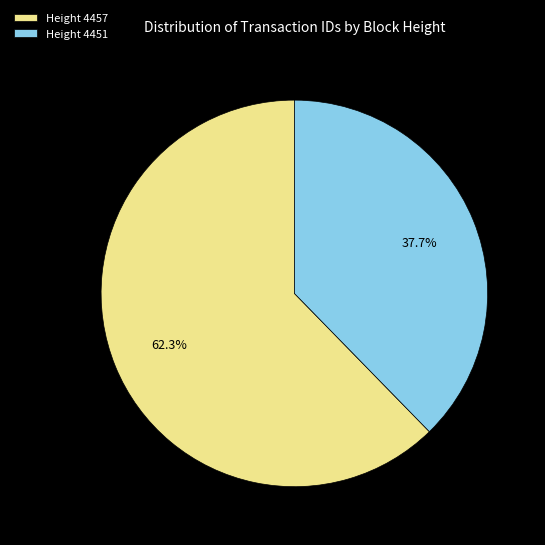

Combined, do Height 4457 and Height 4451 account for over 50%?

Yes